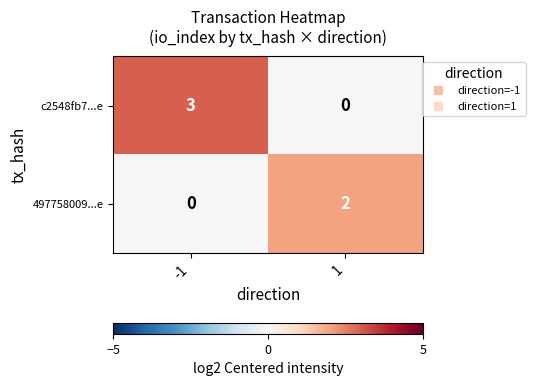

What is the approximate value of c2548fb7...e at -1?

3